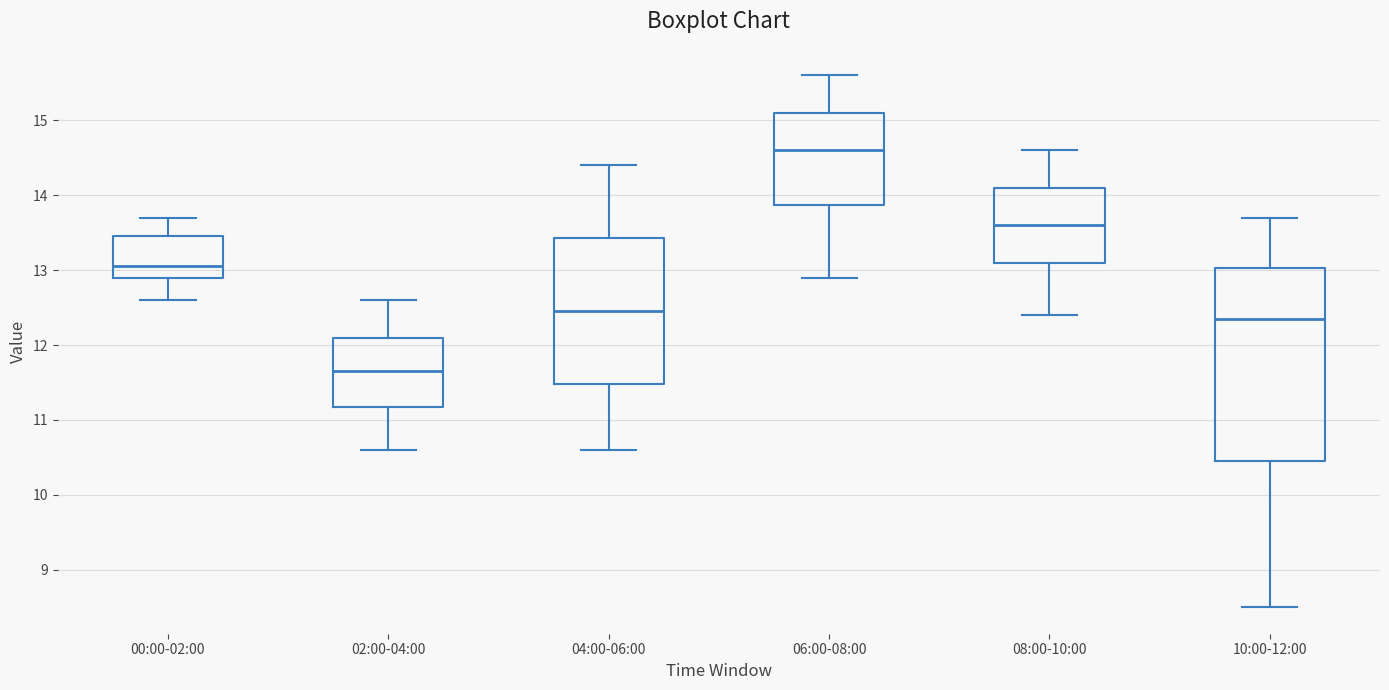

Reading left to right, read every box against the y-axis: the position of its median line, the range the box covers, and the ends of its whiskers. The values are not printed on the chart, so give them approximately, as read against the axis.

00:00-02:00: median 13.1, box 12.9 to 13.5, whiskers 12.6 to 13.7
02:00-04:00: median 11.7, box 11.2 to 12.1, whiskers 10.6 to 12.6
04:00-06:00: median 12.5, box 11.5 to 13.4, whiskers 10.6 to 14.4
06:00-08:00: median 14.6, box 13.9 to 15.1, whiskers 12.9 to 15.6
08:00-10:00: median 13.6, box 13.1 to 14.1, whiskers 12.4 to 14.6
10:00-12:00: median 12.4, box 10.5 to 13.0, whiskers 8.5 to 13.7